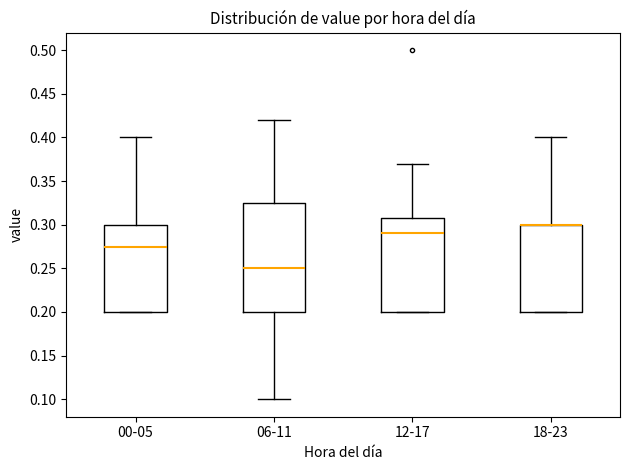

Reading left to right, transcribe this box plot: for each box, give where its median line is, the range the box spans, and where its two whiskers end, as read against the y-axis. The values are not printed on the chart, so give them approximately, as read against the axis.

00-05: median 0.275, box 0.200 to 0.300, whiskers 0.200 to 0.400
06-11: median 0.250, box 0.200 to 0.325, whiskers 0.100 to 0.420
12-17: median 0.290, box 0.200 to 0.310, whiskers 0.200 to 0.370
18-23: median 0.300 (drawn on the box's upper edge), box 0.200 to 0.300, whiskers 0.200 to 0.400